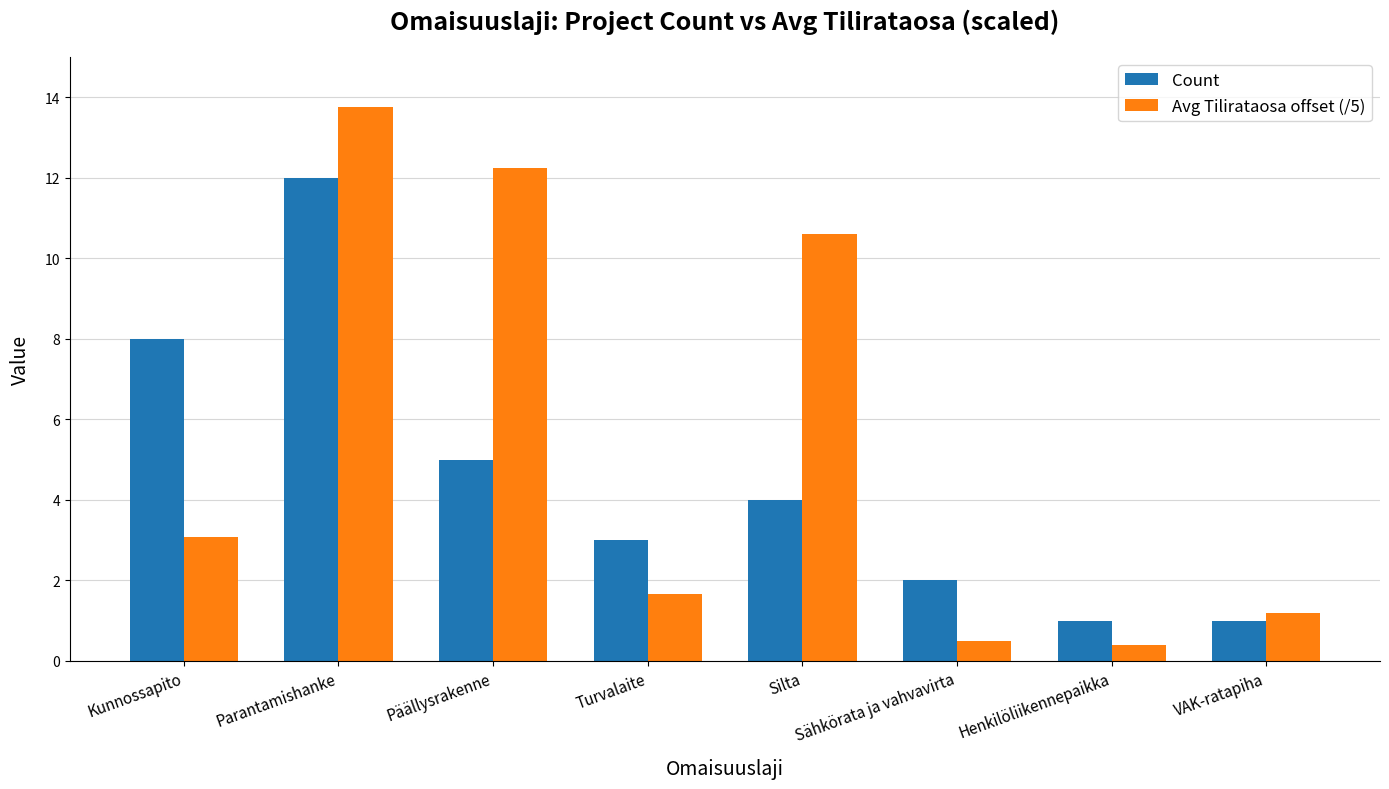

Are the bars grouped side by side (vs. stacked)?

Yes